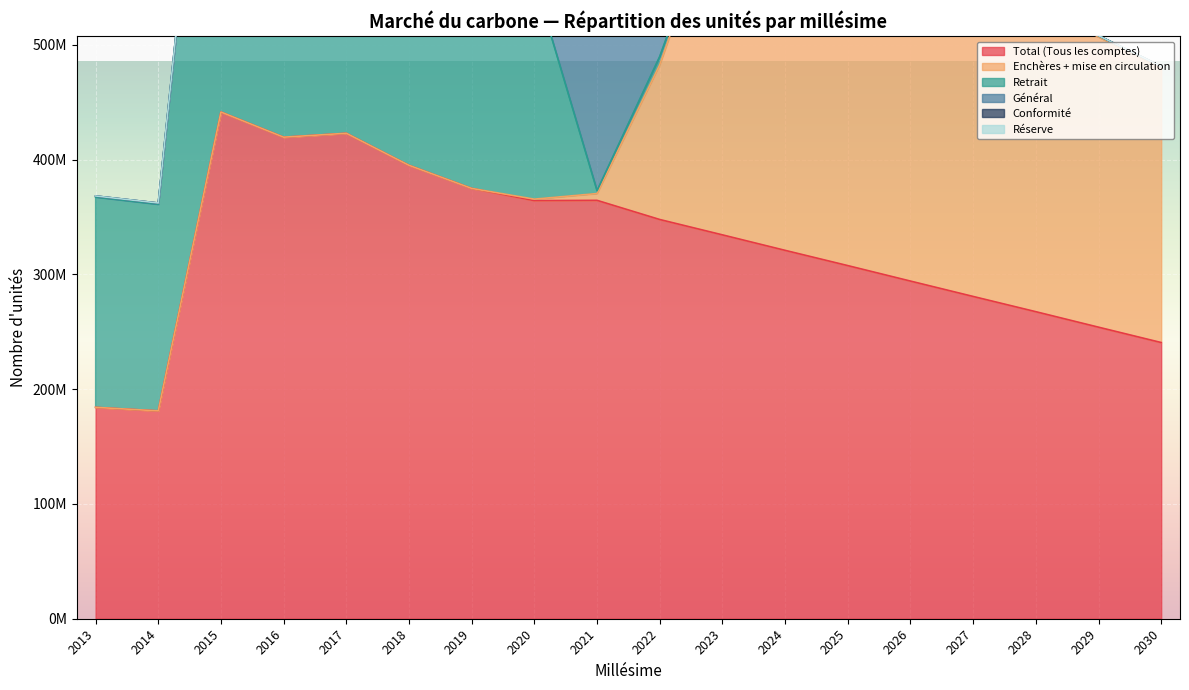

Rank the series at 2013 from lowest to highest value.

Enchères + mise en circulation, Réserve, Conformité, Général, Retrait, Total (Tous les comptes)